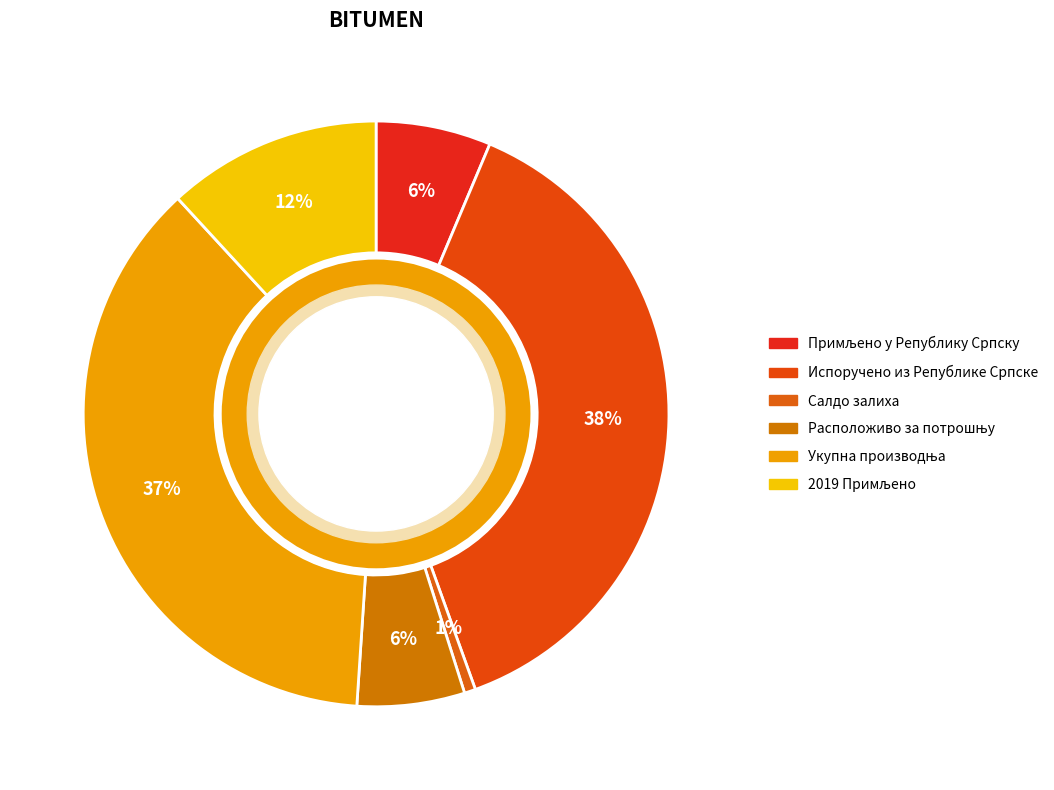

How many segments does this pie chart have?

6